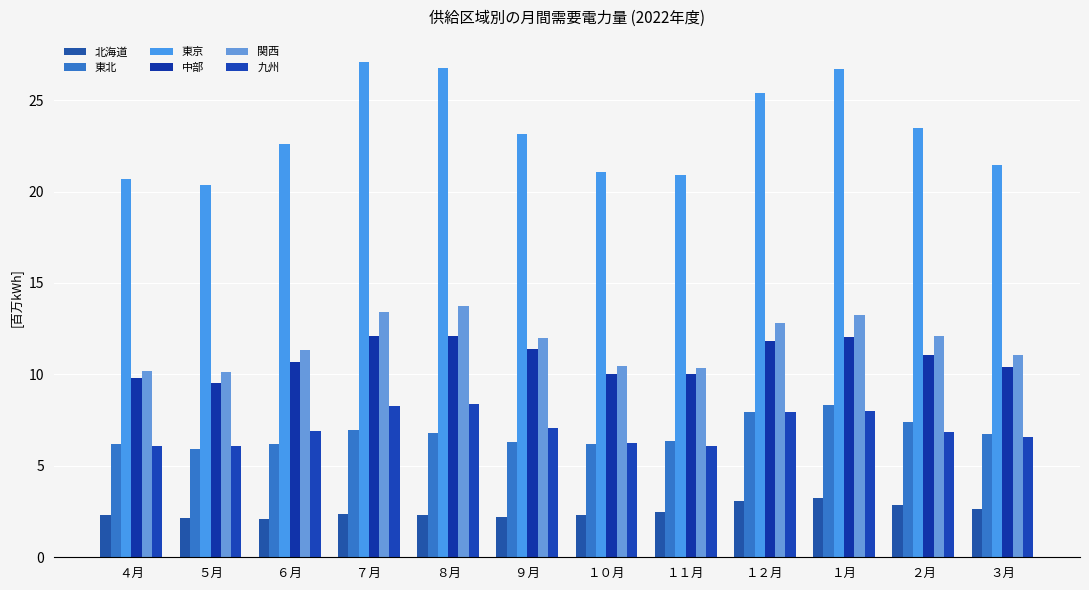

How many data points in 中部 are above 11?

6